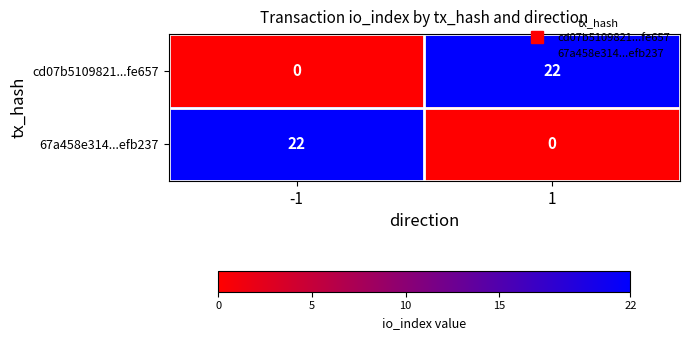

List the labels in order of 67a458e314...efb237 value, largest first.

-1, 1